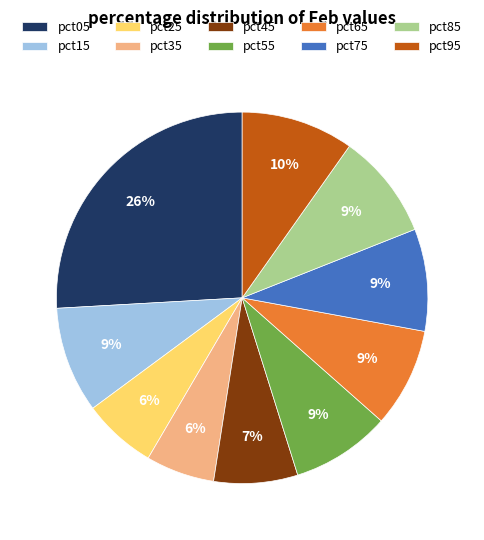

Which category has the biggest portion of the pie?

pct05